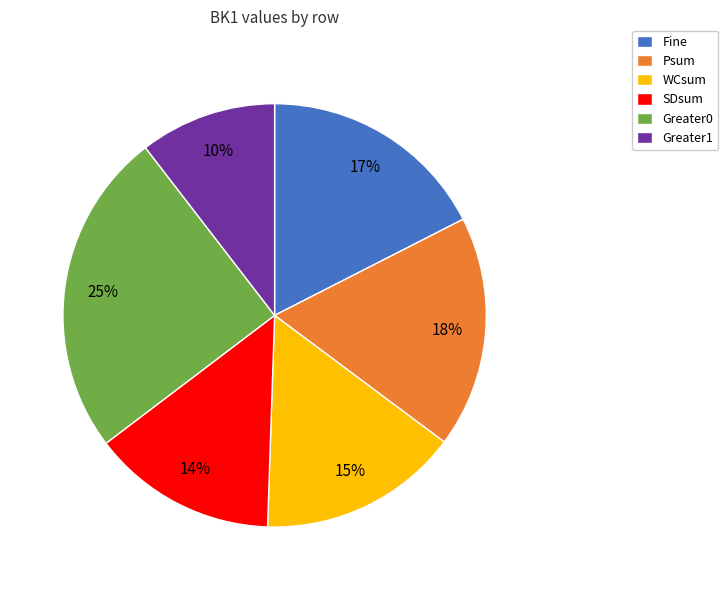

Does Fine represent more than half of the total?

No